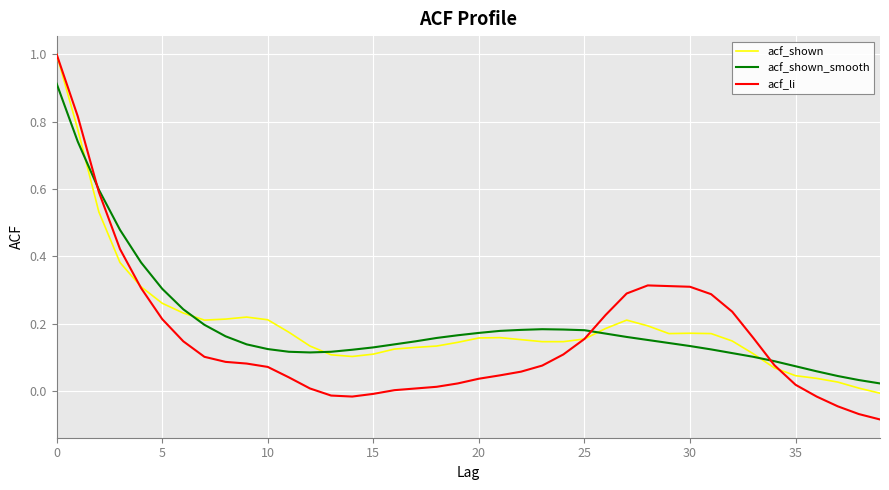

Which series has the widest spread of values?

acf_li